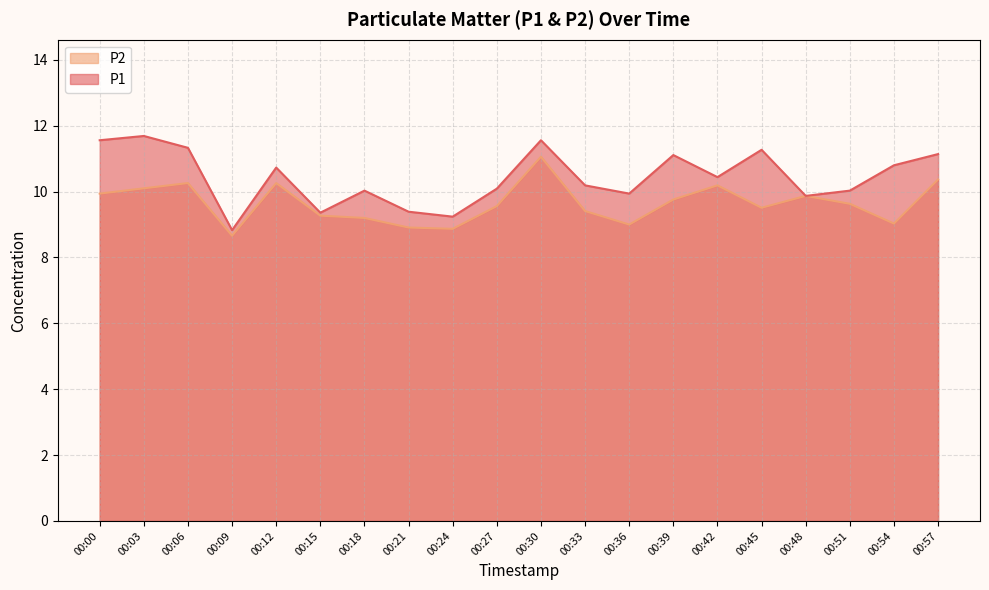

What is the average value of the P1 series?

10.4